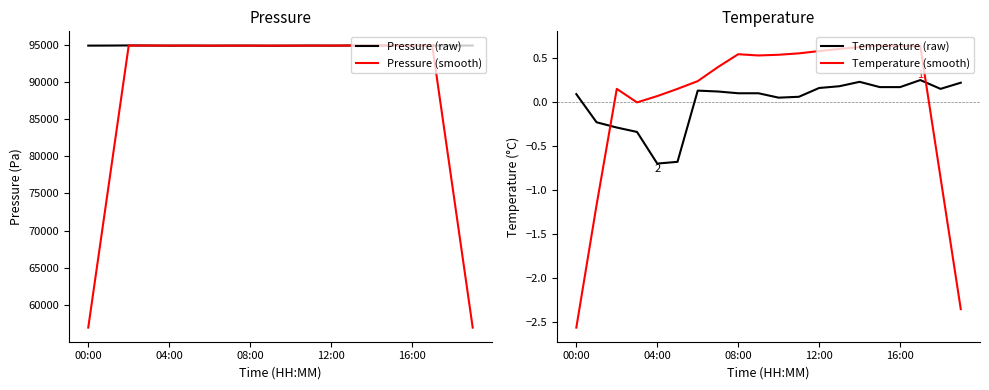

Reading left to right, what are all the values shown in this chart?

Pressure (raw): 94877.2	94884.8	94902.0	94888.9	94872.3	94881.5	94868.3	94880.1	94880.7	94862.8	94872.9	94885.1	94873.0	94891.4	94893.9	94887.9	94893.2	94892.4	94878.7	94892.3
Pressure (smooth): 56932.8	75910.6	94885.1	94885.9	94882.6	94878.2	94876.6	94874.7	94873.0	94876.3	94874.9	94877.0	94883.3	94886.3	94887.9	94891.8	94889.2	94888.9	75911.3	56932.7
Temperature (raw): 0.1	-0.2	-0.3	-0.3	-0.7	-0.7	0.1	0.1	0.1	0.1	0.1	0.1	0.2	0.2	0.2	0.2	0.2	0.3	0.2	0.2
Temperature (smooth): -2.6	-1.2	0.2	-0.0	0.1	0.2	0.2	0.4	0.5	0.5	0.5	0.6	0.6	0.6	0.6	0.6	0.6	0.6	-0.9	-2.4